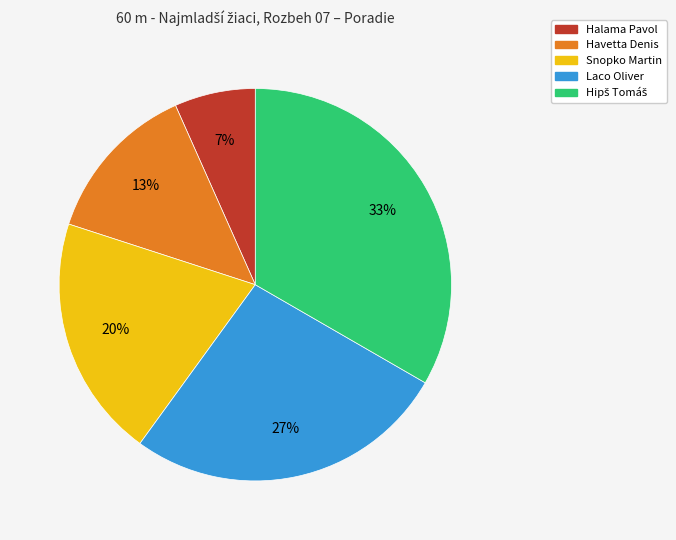

Do Snopko Martin and Havetta Denis together represent more than half of the pie?

No